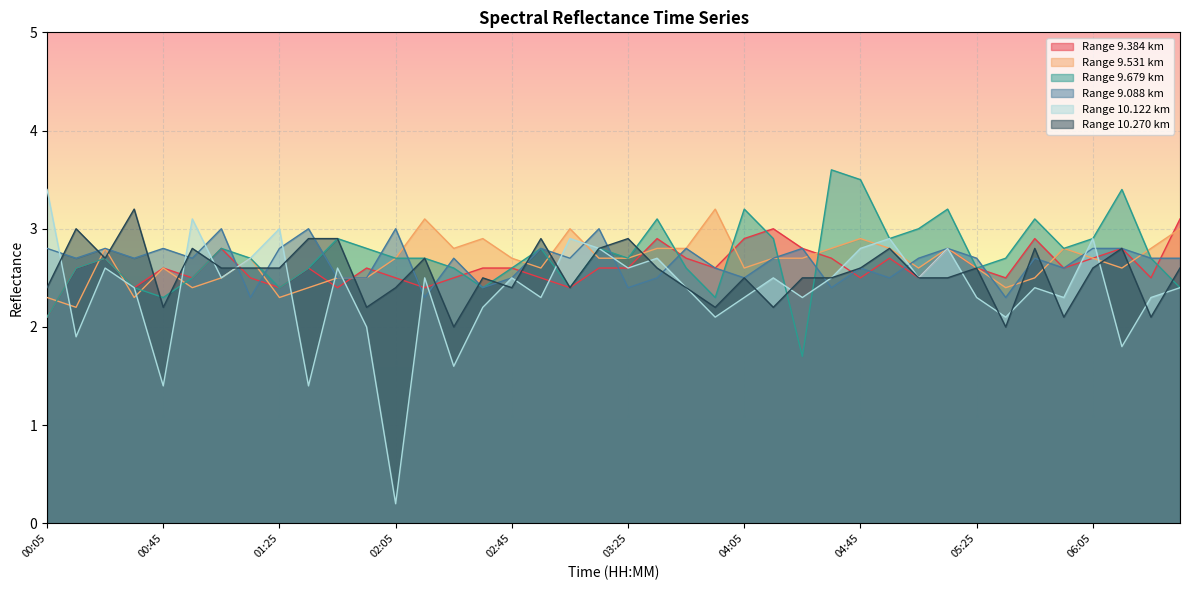

Between 05:05 and 01:05, which is larger?

01:05